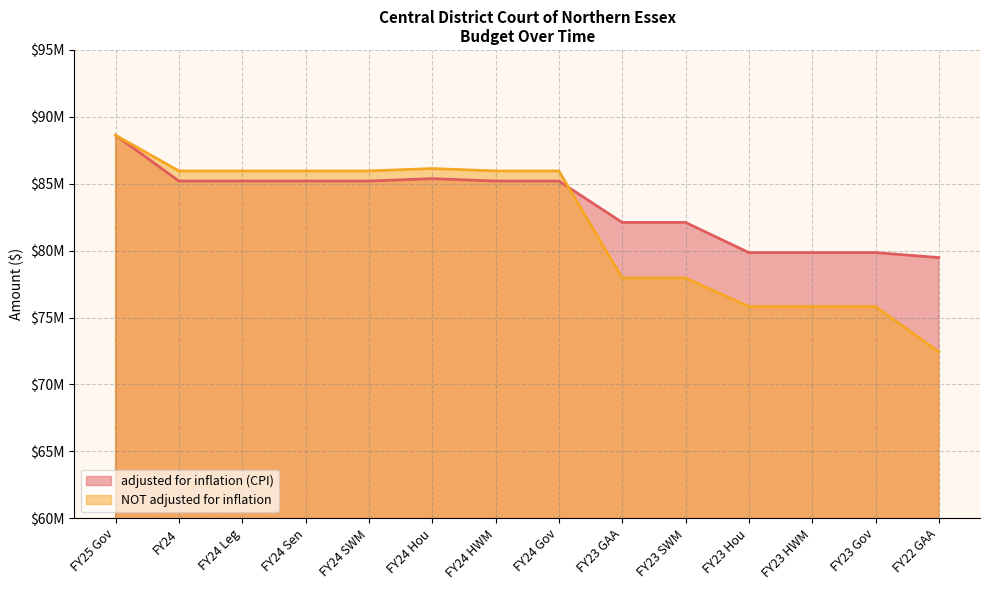

How many lines are shown in the chart?

2